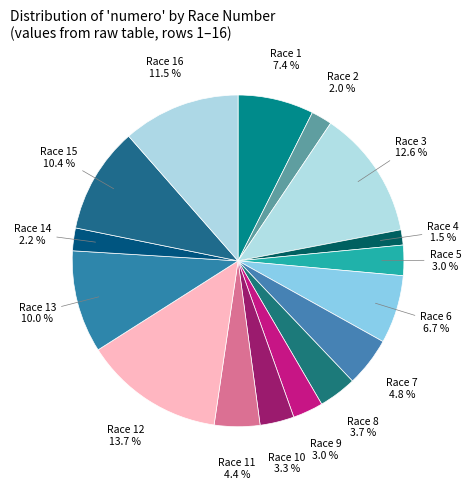

Rank the categories by value from lowest to highest.

4, 2, 14, 5, 9, 10, 8, 11, 7, 6, 1, 13, 15, 16, 3, 12